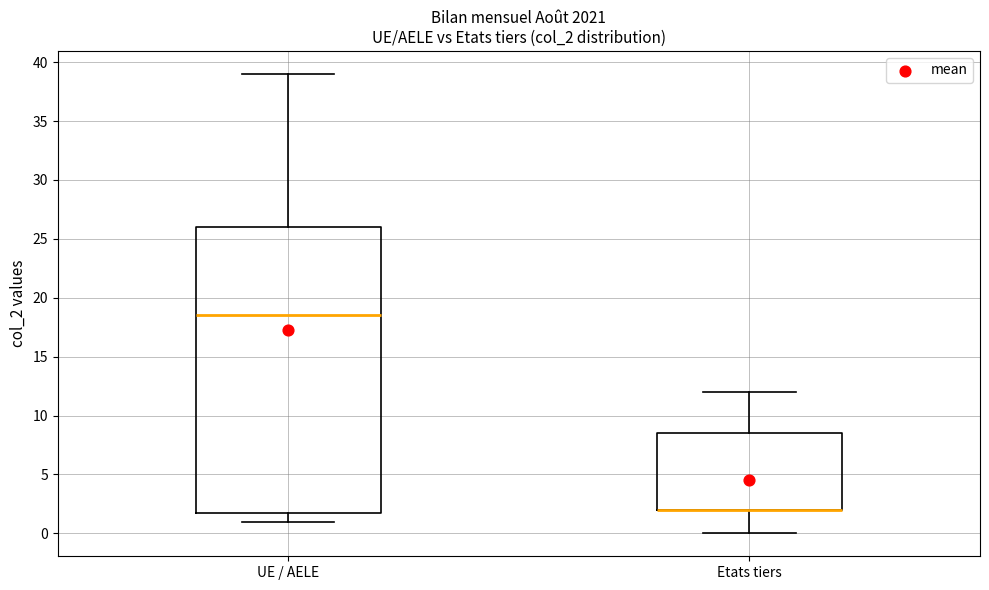

Reading left to right, transcribe this box plot: for each box, give where its median line is, the range the box spans, and where its two whiskers end, as read against the y-axis. The values are not printed on the chart, so give them approximately, as read against the axis.

UE / AELE: median 18.5, box 2.0 to 26.0, whiskers 1.0 to 39.0
Etats tiers: median 2.0 (drawn on the box's lower edge), box 2.0 to 8.5, whiskers 0.0 to 12.0